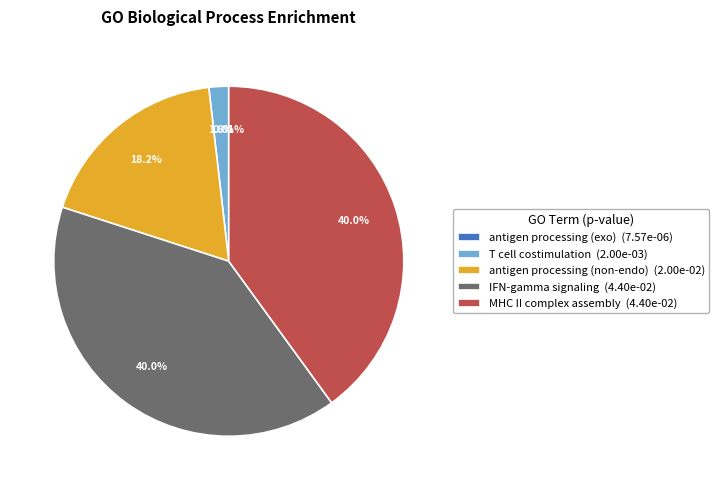

Is the sum of MHC II complex assembly (4.40e-02) and T cell costimulation (2.00e-03) greater than half?

No